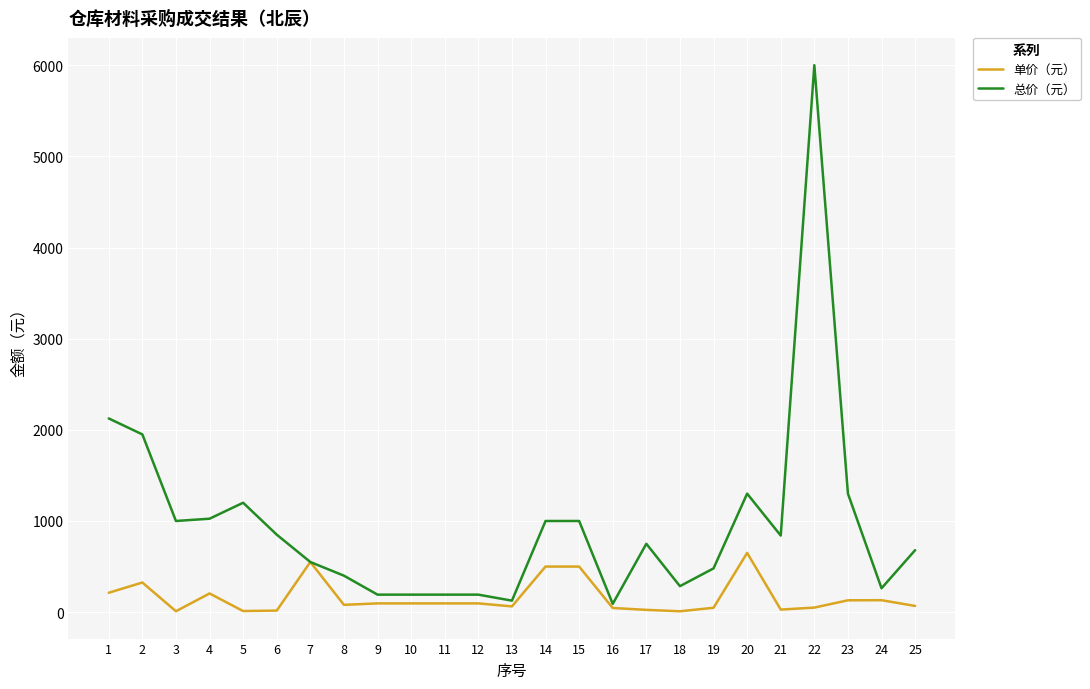

What is the minimum value shown in the chart?

9.5